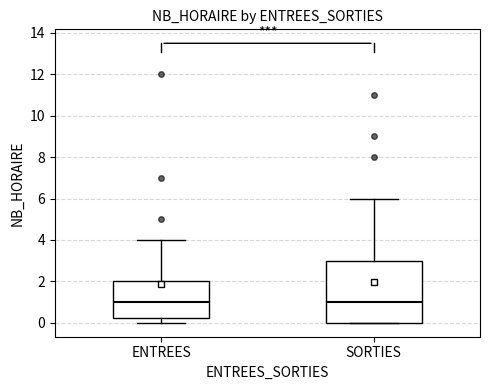

Reading left to right, transcribe this box plot: for each box, give where its median line is, the range the box spans, and where its two whiskers end, as read against the y-axis. The values are not printed on the chart, so give them approximately, as read against the axis.

ENTREES: median 1.0, box 0.2 to 2.0, whiskers 0.0 to 4.0
SORTIES: median 1.0, box 0.0 to 3.0, whiskers 0.0 to 6.0